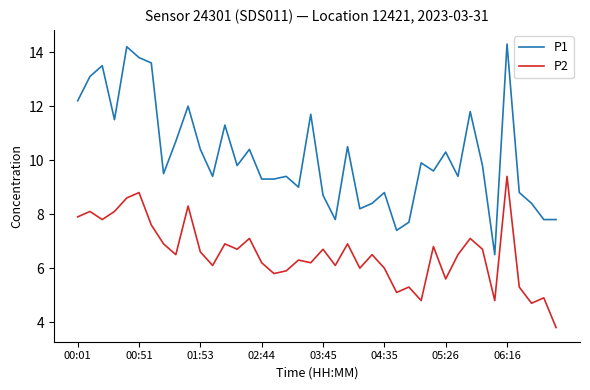

How many lines are shown in the chart?

2